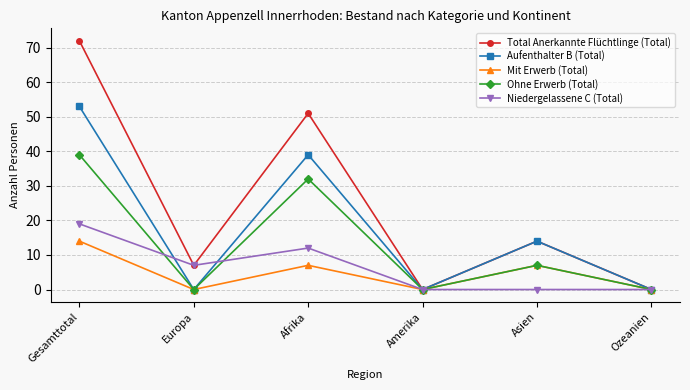

What is the value of the Aufenthalter B (Total) point at the 3rd from the left?

39